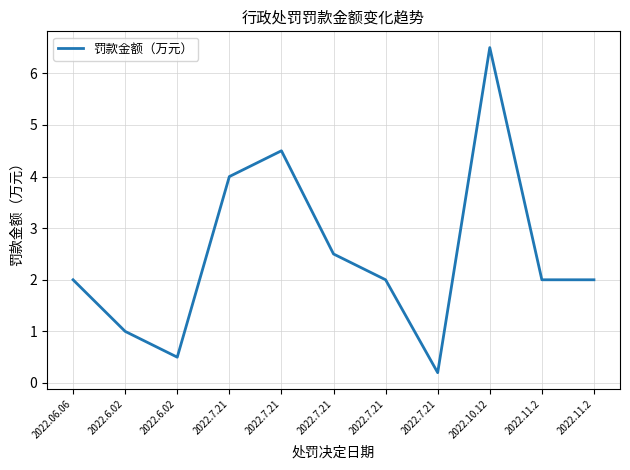

What is the label of the 2nd point from the right?

2022.11.2